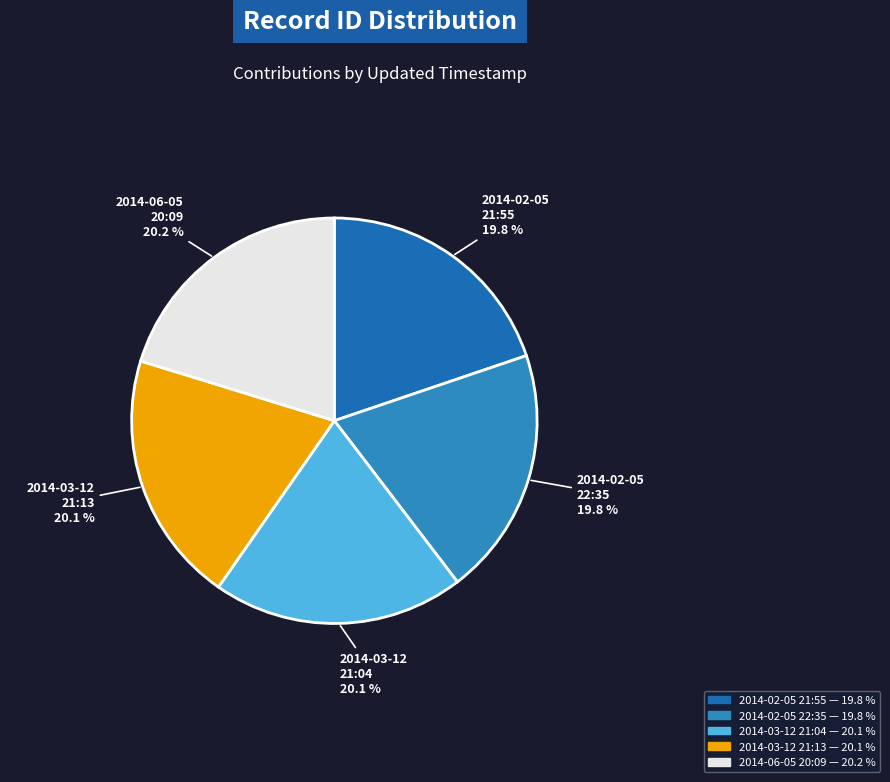

What portion of the pie excludes 2014-02-05 22:35?

80.2%